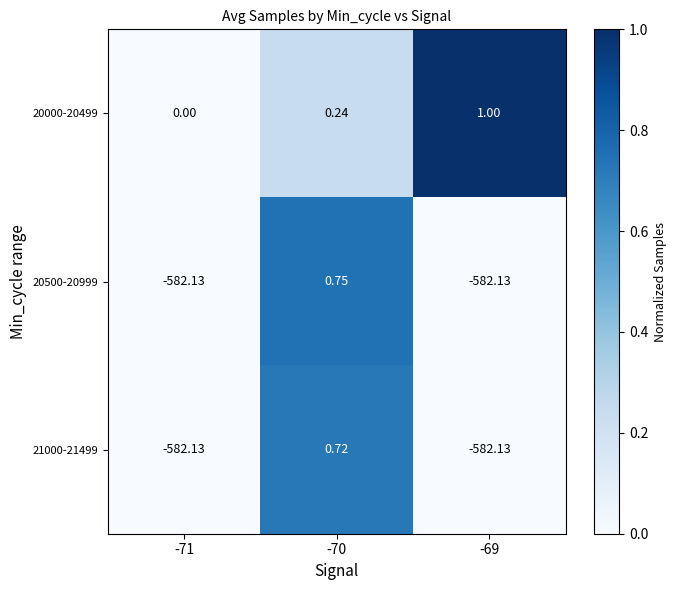

Between -71 and -69, which series saw the biggest shift?

20000-20499